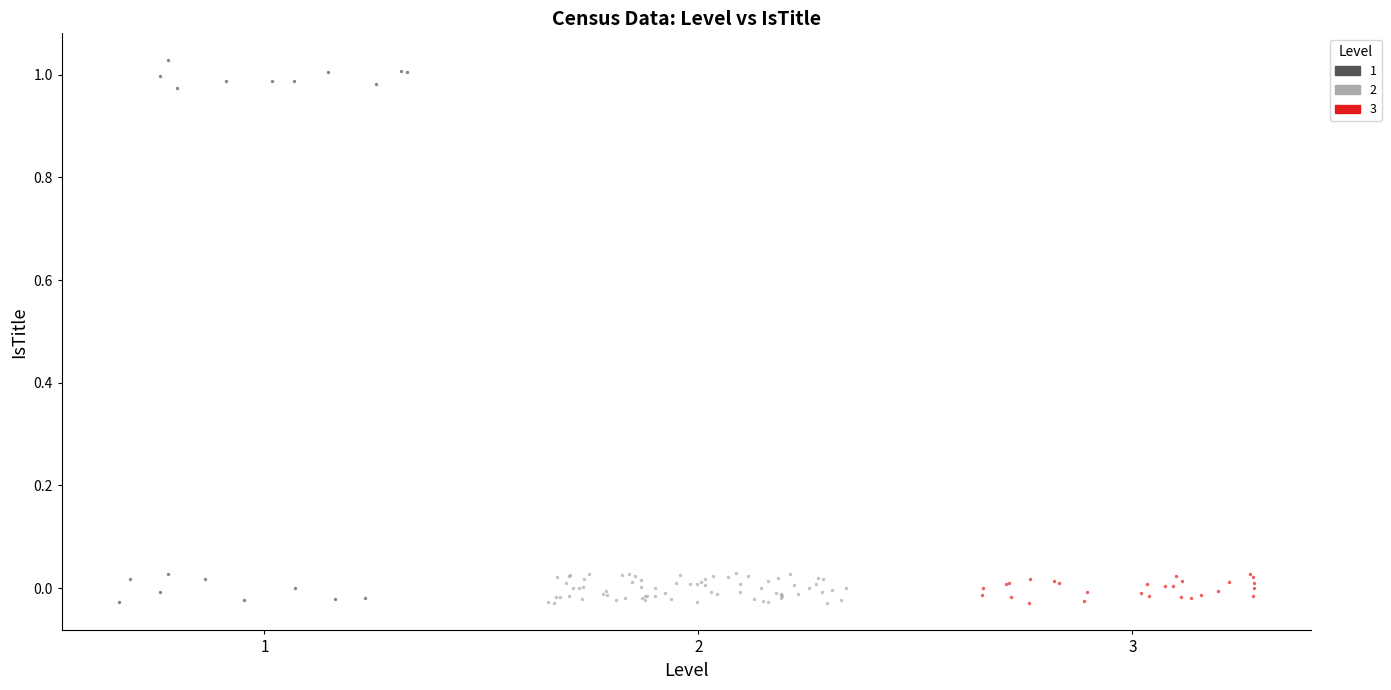

What are all the series names shown in the legend?

1, 2, 3